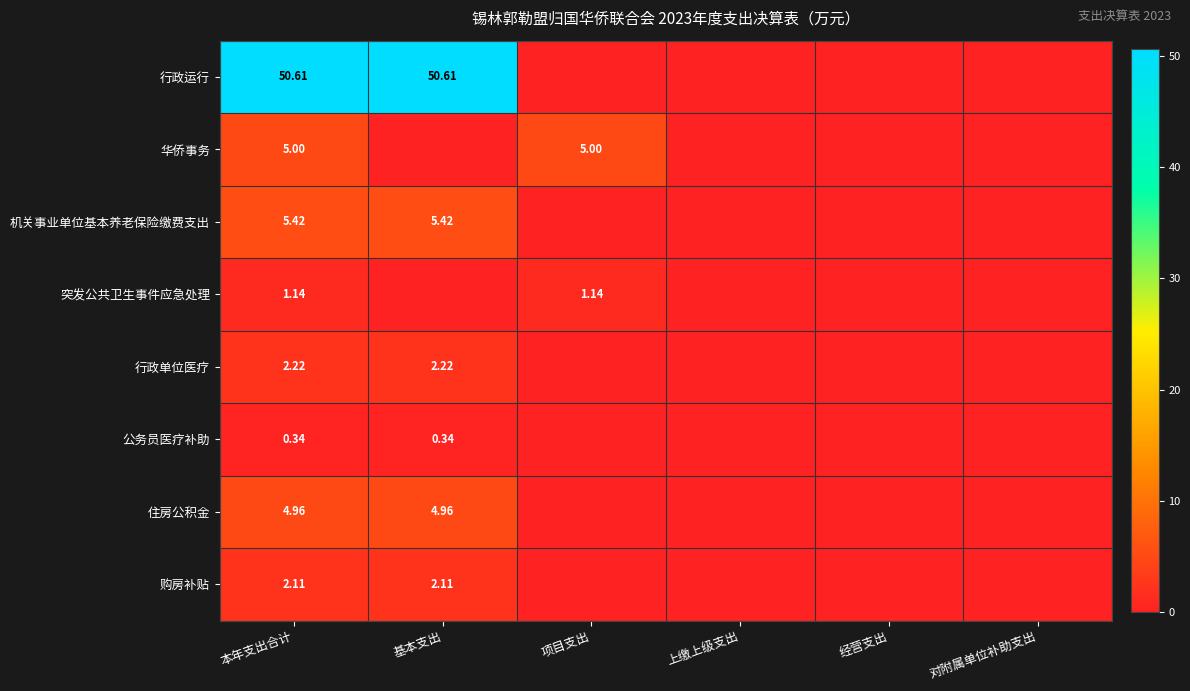

Rank the series at 本年支出合计 from lowest to highest value.

公务员医疗补助, 突发公共卫生事件应急处理, 购房补贴, 行政单位医疗, 住房公积金, 华侨事务, 机关事业单位基本养老保险缴费支出, 行政运行